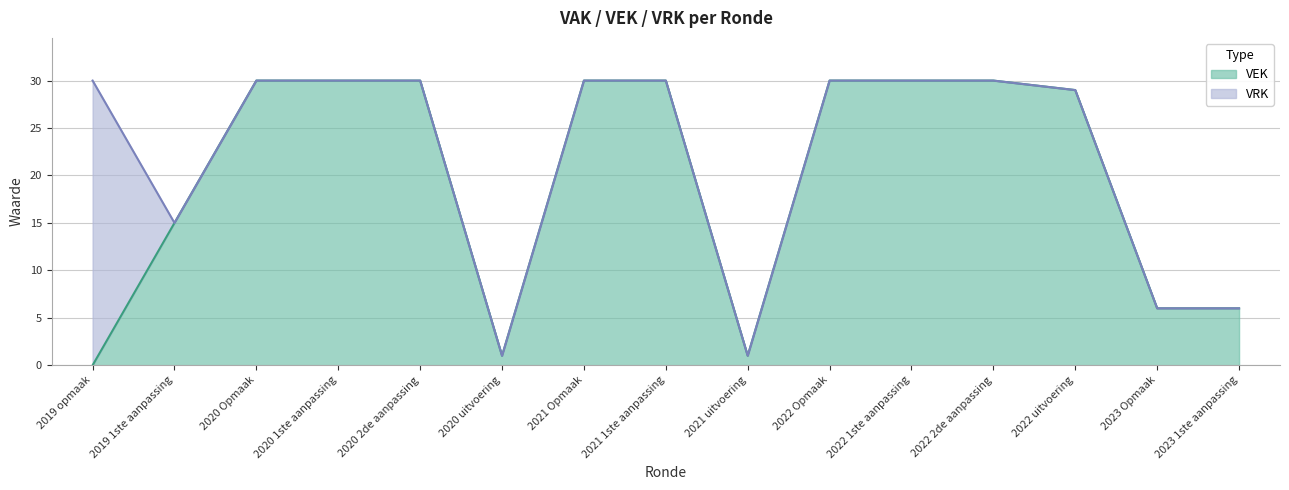

The value at 2023 1ste aanpassing is 6. True or false?

True